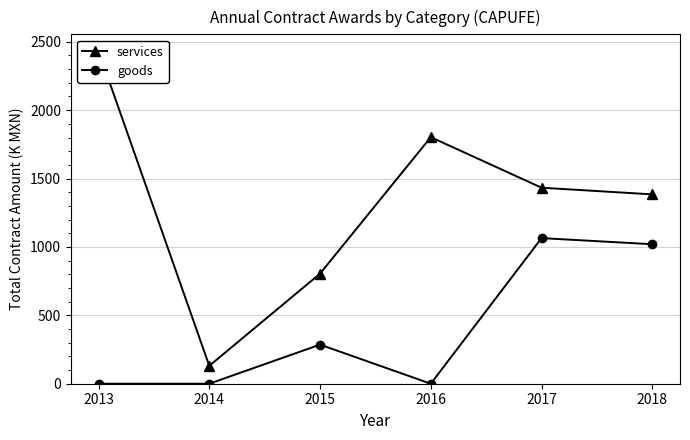

Between 2015 and 2014, which is larger?

2015